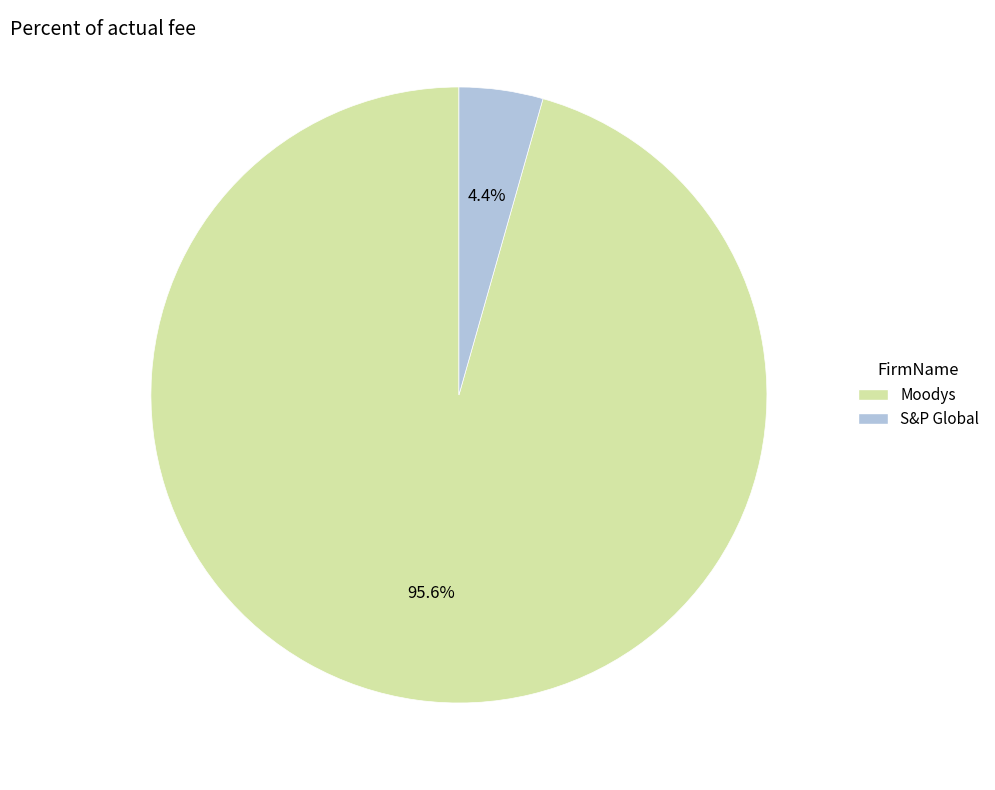

To the nearest percent, what portion does Moodys represent?

96%